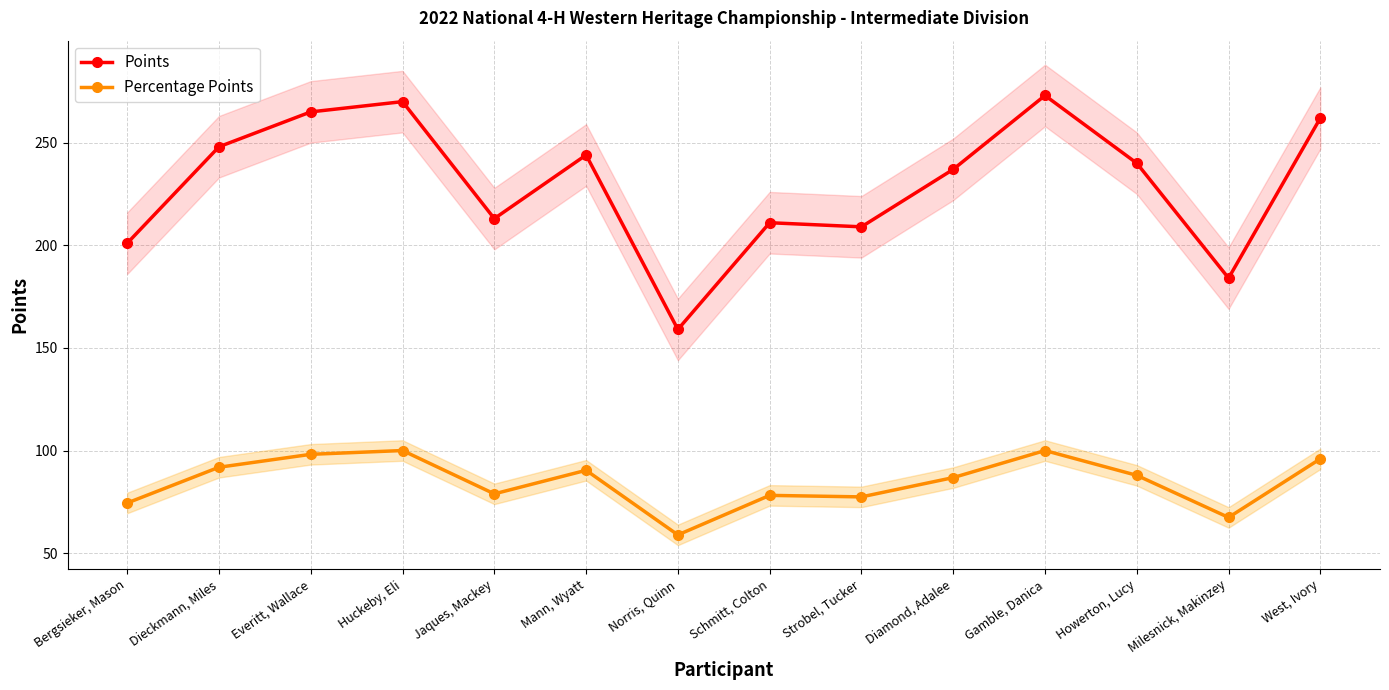

What are all the series names shown in the legend?

Points, Percentage Points